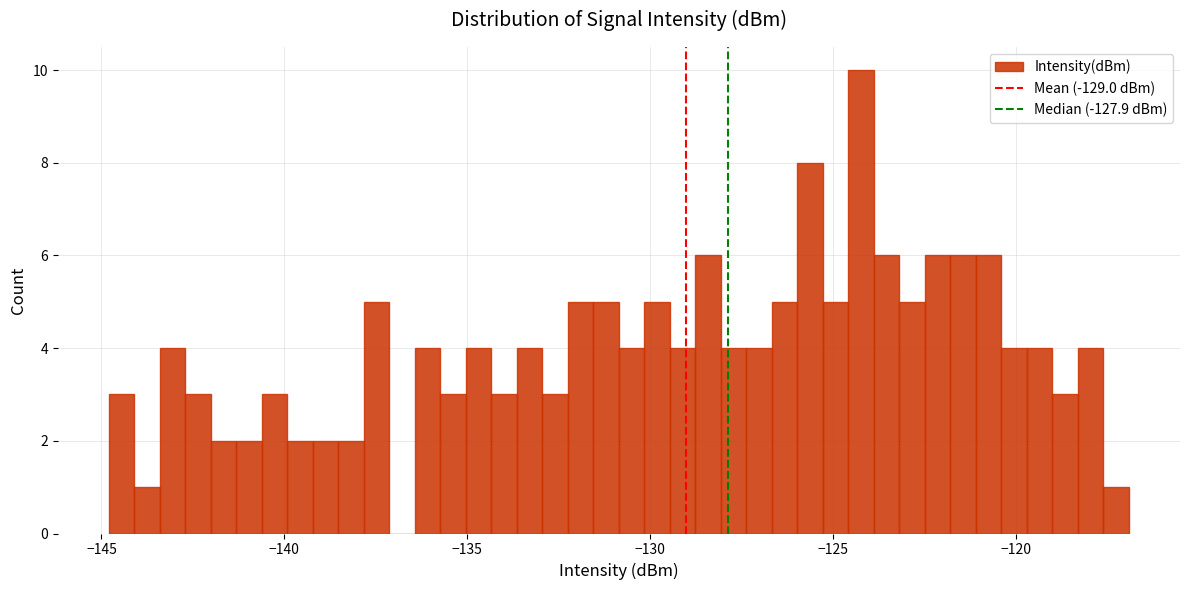

Around what value on the x-axis is the tallest bar? Give the approximate position of its centre, as read against the axis.

-124.0